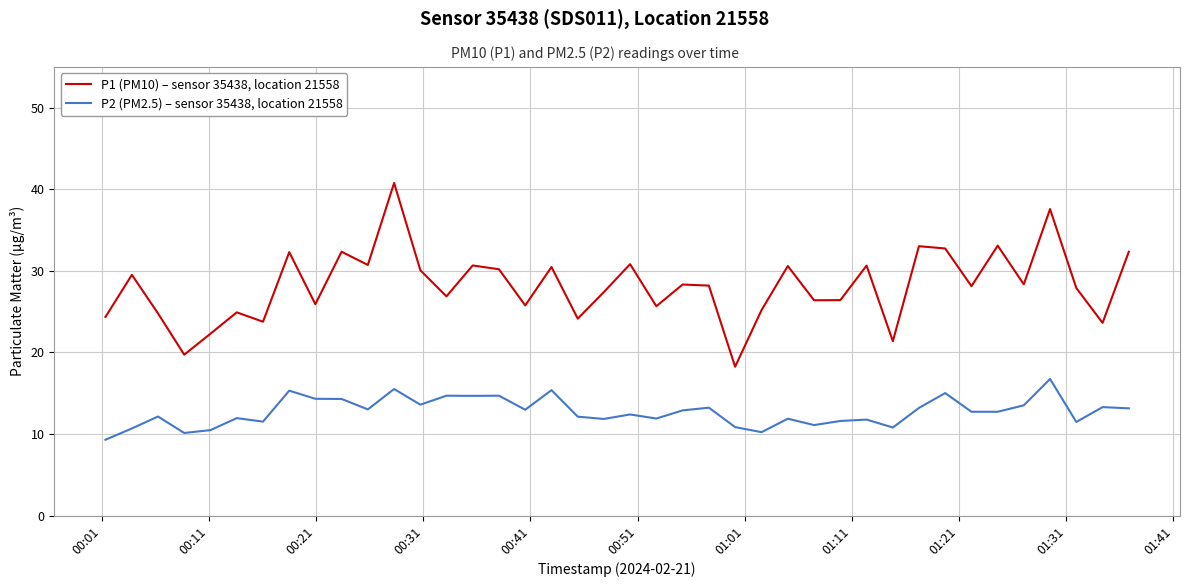

Which series has the widest spread of values?

P1 (PM10) – sensor 35438, location 21558